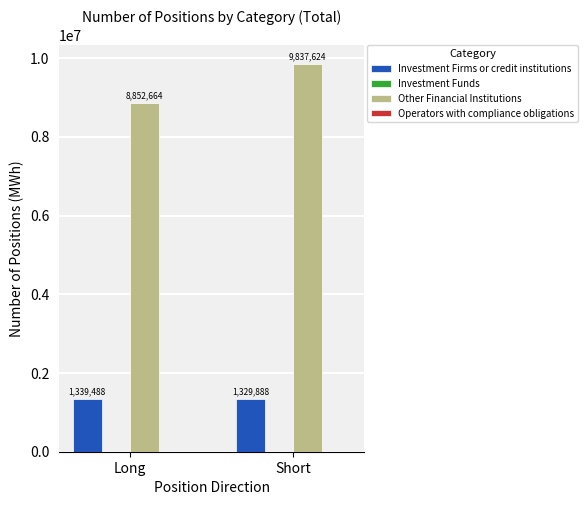

How many bars are there in each group?

2